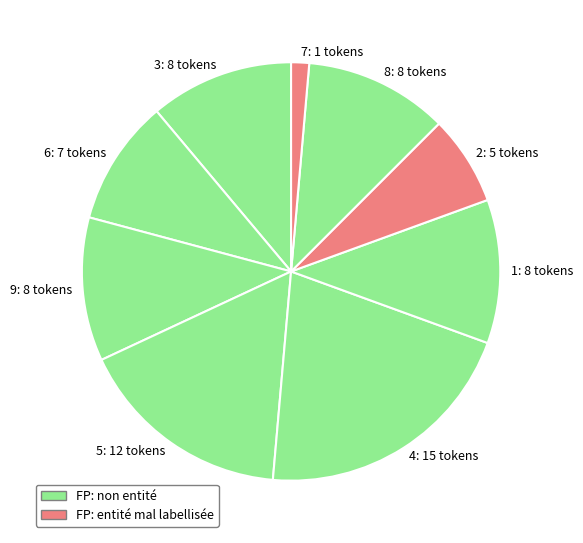

Is it true that 8: 8 tokens is 18% of the pie?

False